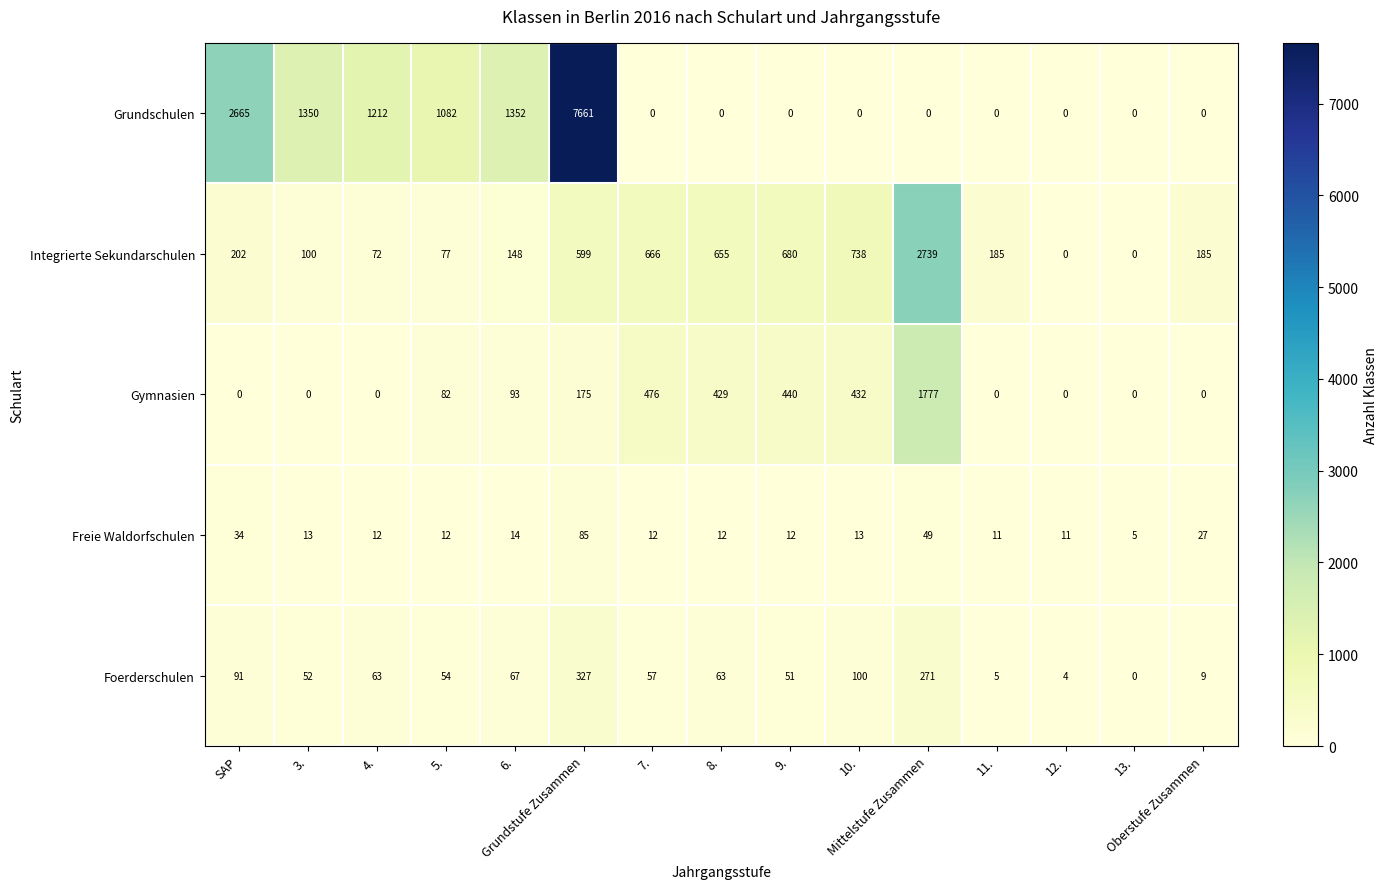

Which series has the largest total across all categories?

Grundschulen